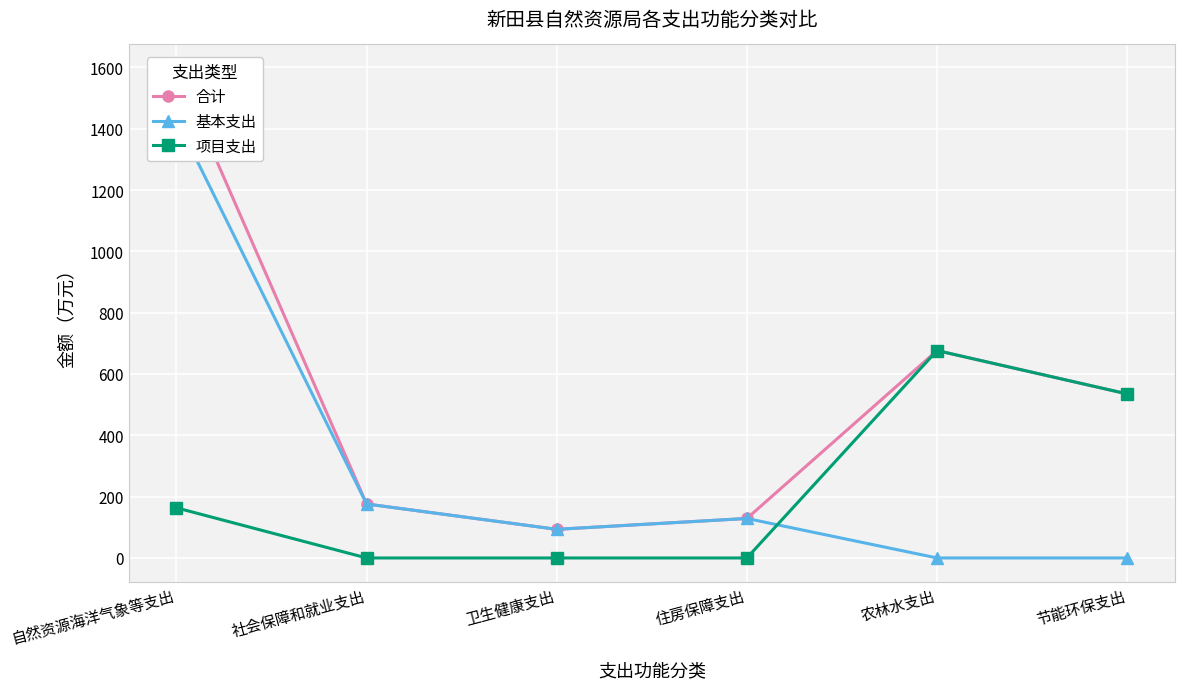

What is the greatest value displayed?

1595.0